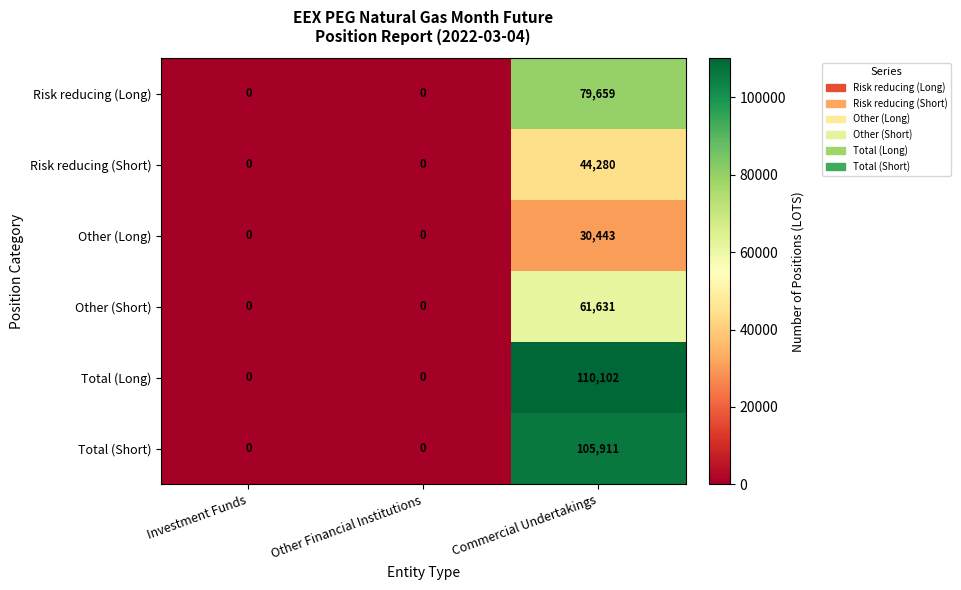

Reading right to left, what are all the values shown in this chart?

Risk reducing (Long): Commercial Undertakings=79659	Other Financial Institutions=0	Investment Funds=0
Risk reducing (Short): Commercial Undertakings=44280	Other Financial Institutions=0	Investment Funds=0
Other (Long): Commercial Undertakings=30443	Other Financial Institutions=0	Investment Funds=0
Other (Short): Commercial Undertakings=61631	Other Financial Institutions=0	Investment Funds=0
Total (Long): Commercial Undertakings=110102	Other Financial Institutions=0	Investment Funds=0
Total (Short): Commercial Undertakings=105911	Other Financial Institutions=0	Investment Funds=0